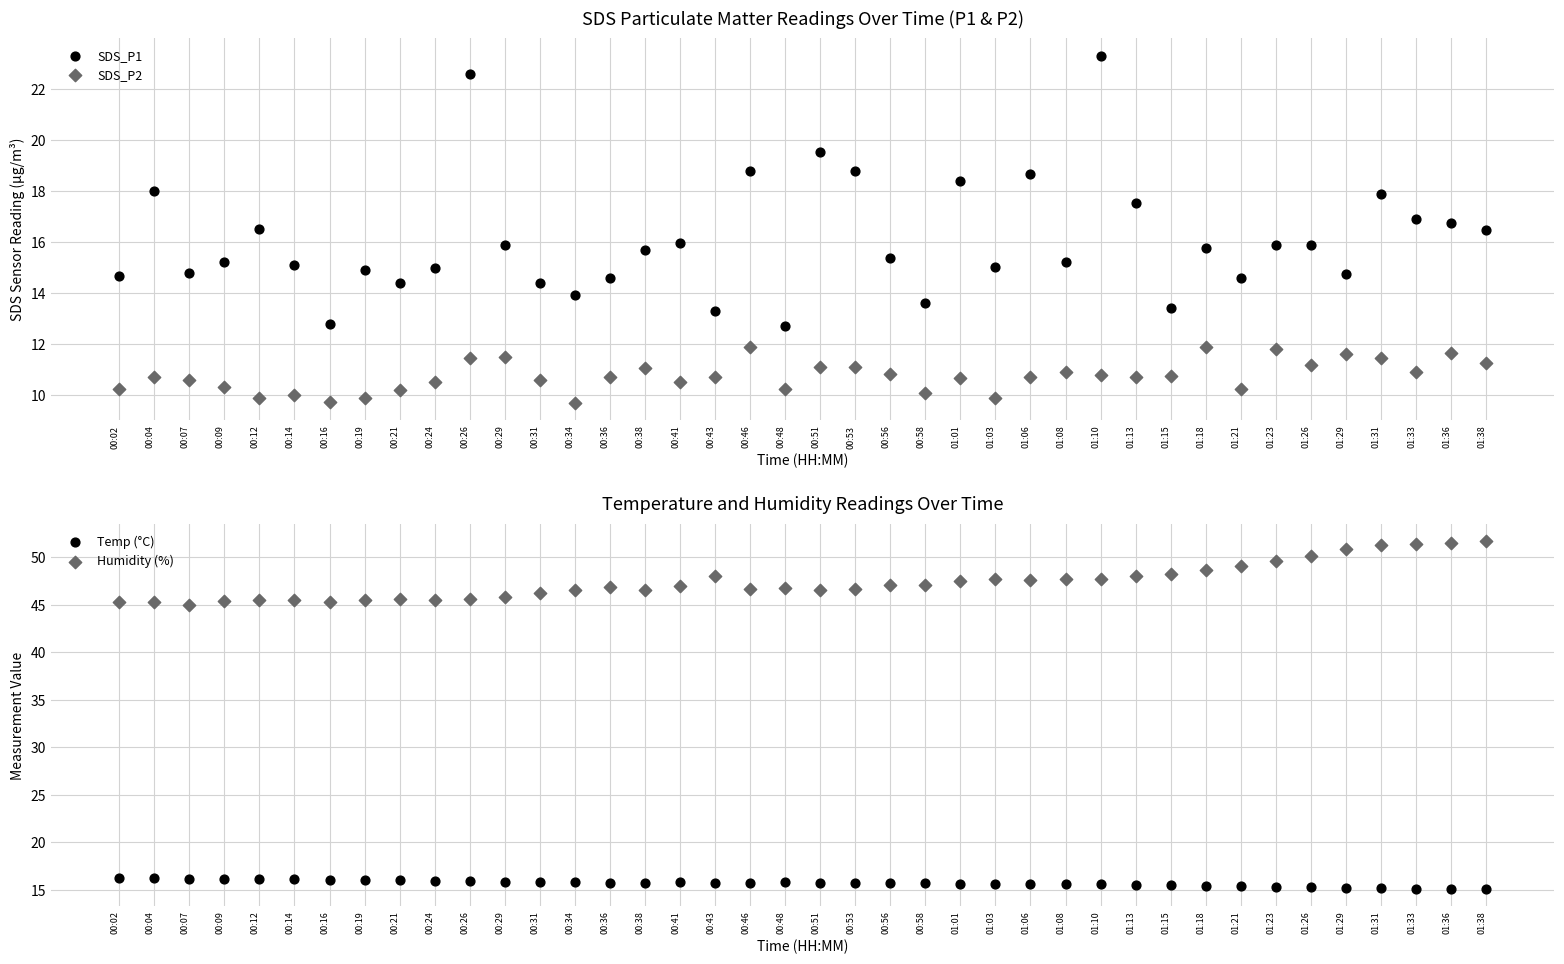

Which series has the largest total across all categories?

Humidity (%)